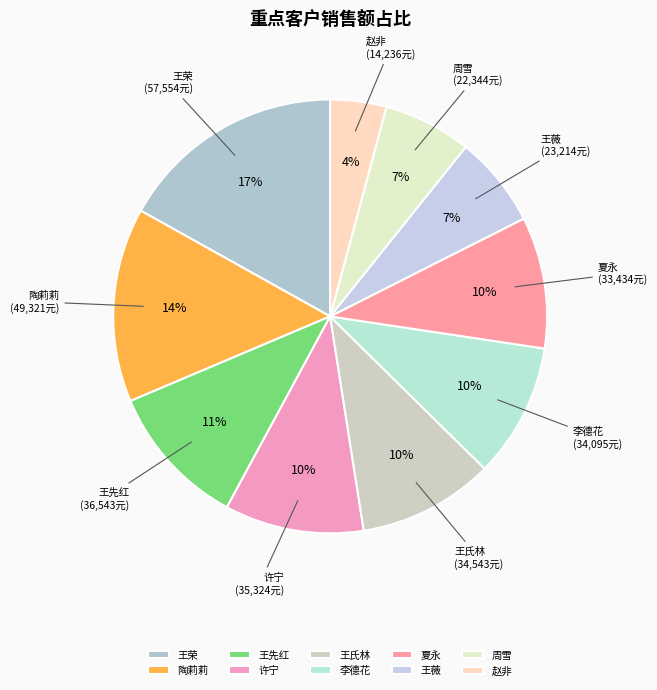

Combined, do 周雪 and 王先红 account for over 50%?

No